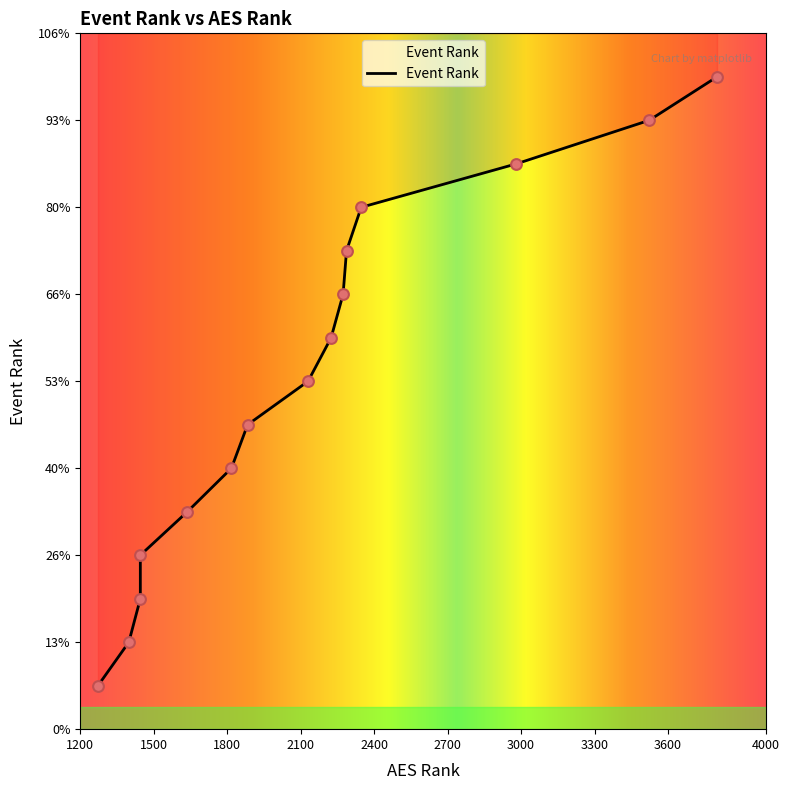

What is the ratio of the value at N/A to the value at 2130?

1.9